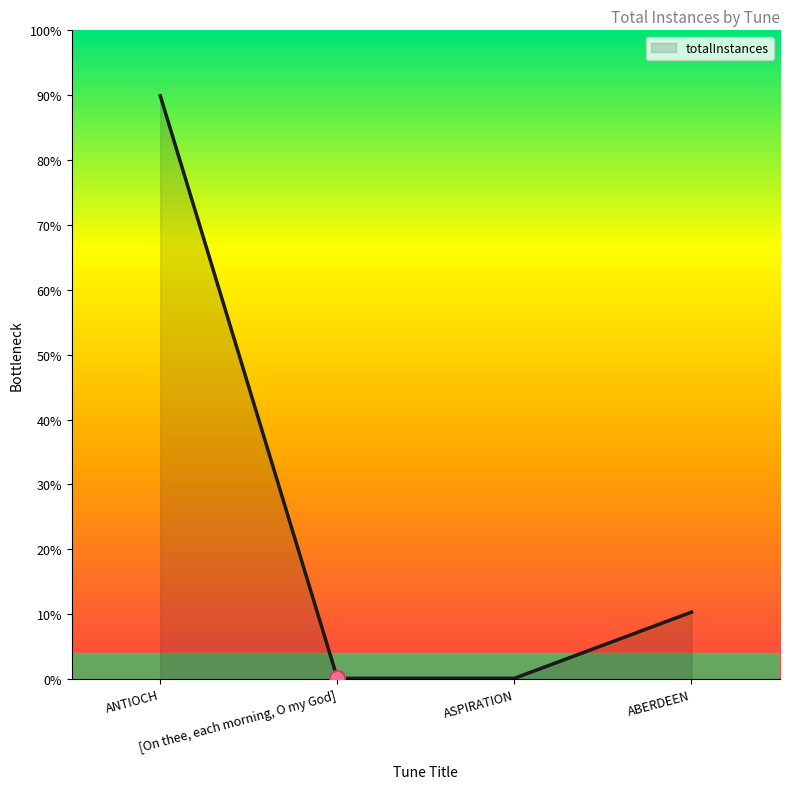

Which has a higher value, ASPIRATION or ANTIOCH?

ANTIOCH